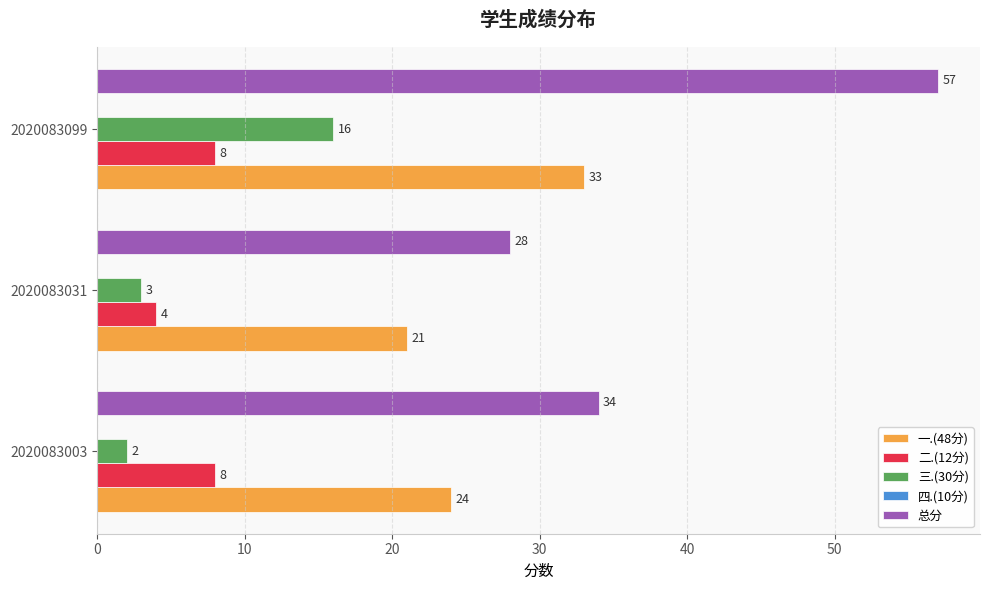

What is the greatest value displayed?

57